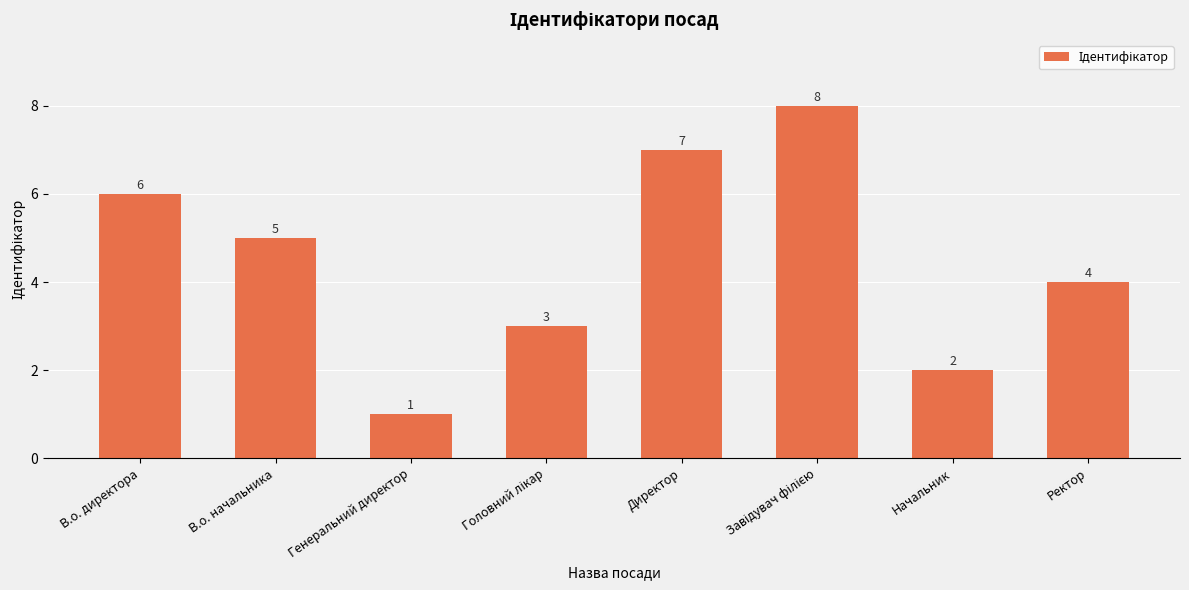

Which label corresponds to the smallest value in the chart?

Генеральний директор